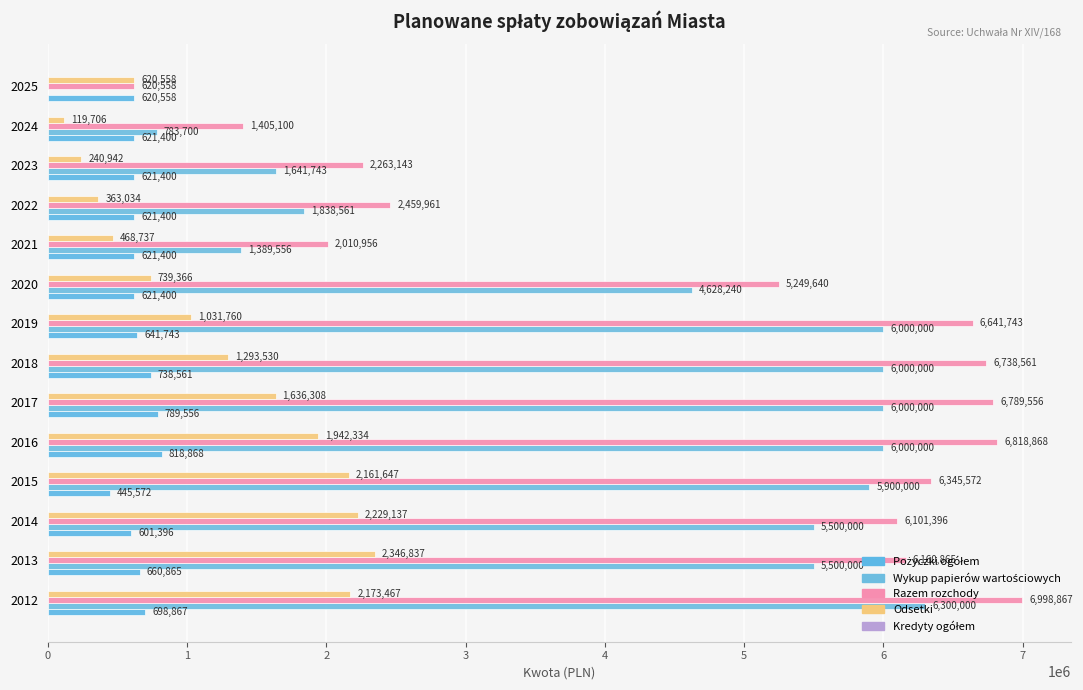

Count the number of data series in this chart.

4